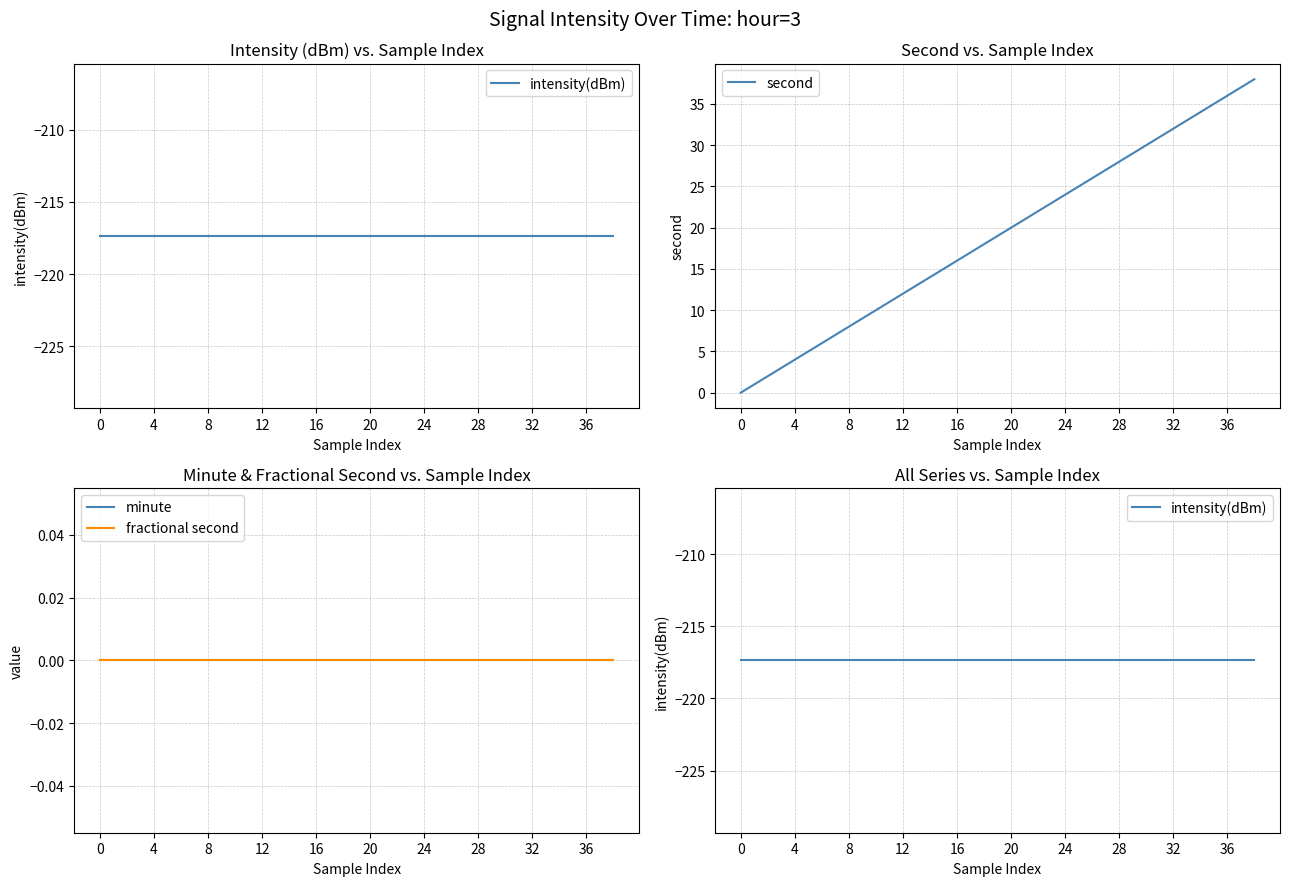

True or false: minute and fractional second cross at least once.

False